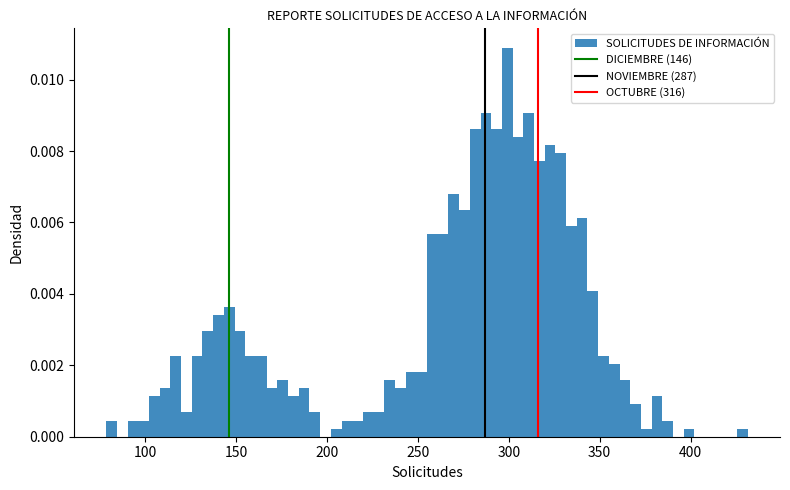

Around what value on the x-axis is the tallest bar? Give the approximate position of its centre, as read against the axis.

300